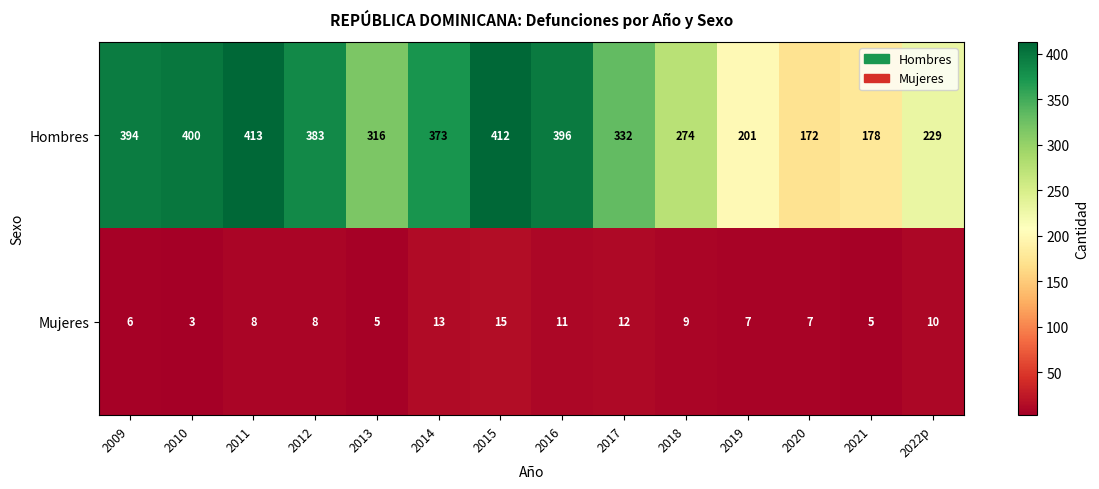

Where does the Hombres series first go above 373?

2009